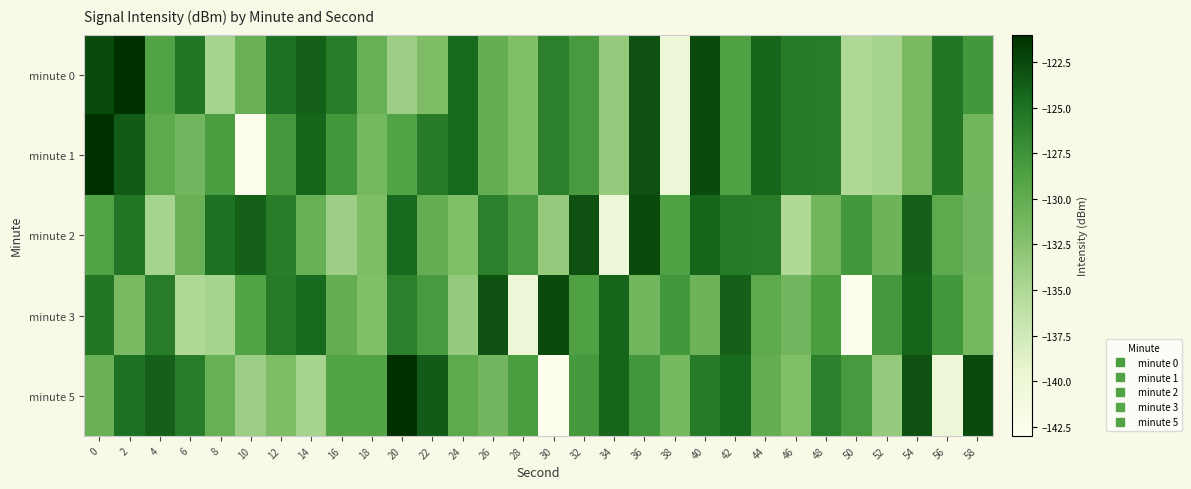

At which category is the sum across all series the highest?

40